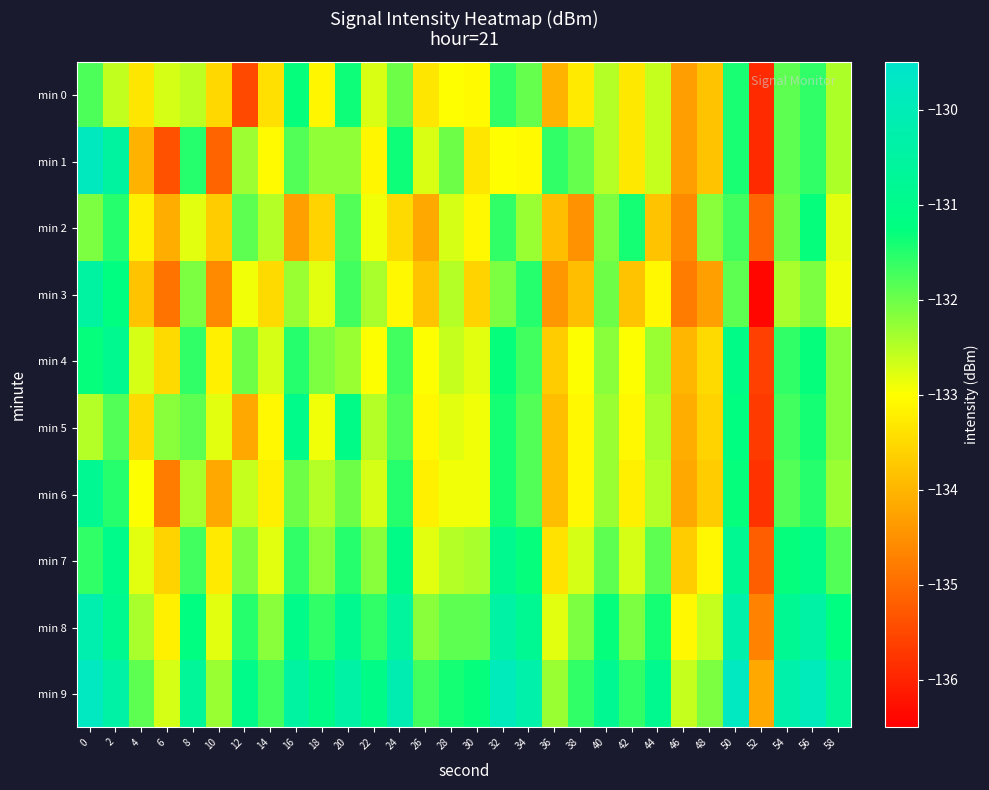

What is the total value across all series at 34?

-1316.5